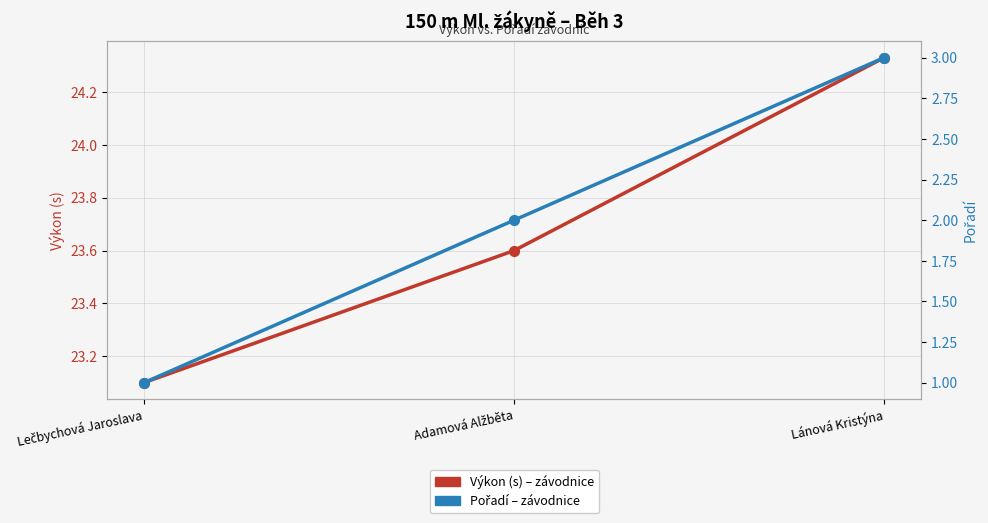

What is the difference between the Výkon (s) values at Lečbychová Jaroslava and Adamová Alžběta?

0.5